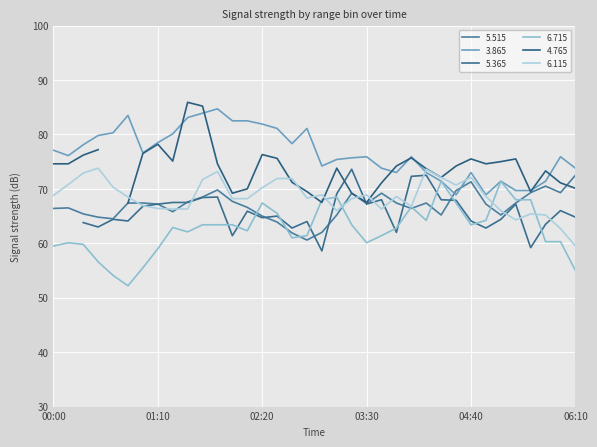

The   3.865 series shows 74.2 at 03:00. True or false?

True